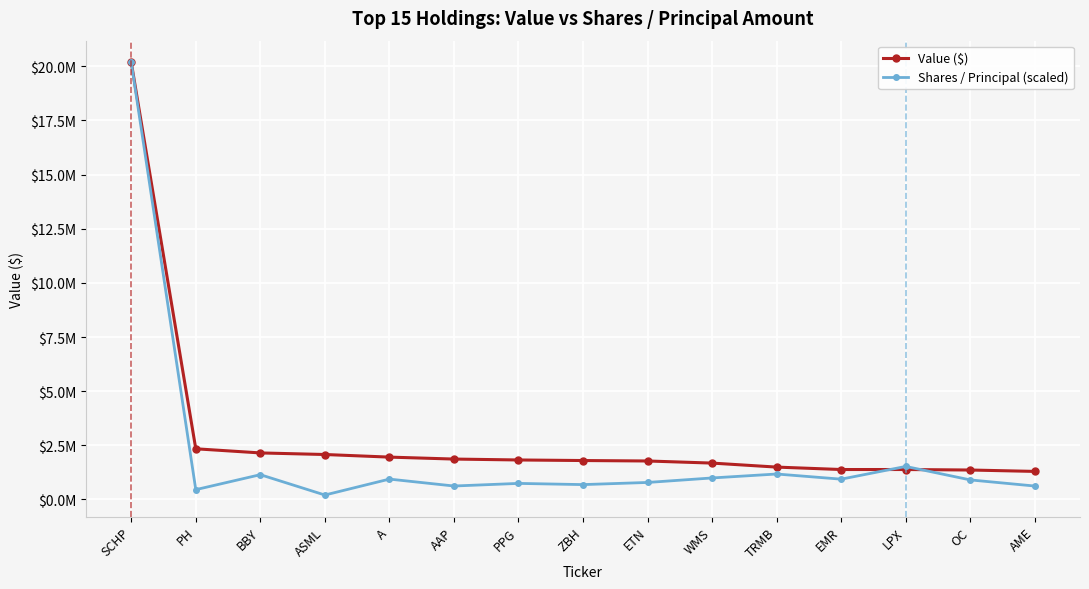

Does the chart display data point markers on the line(s)?

Yes